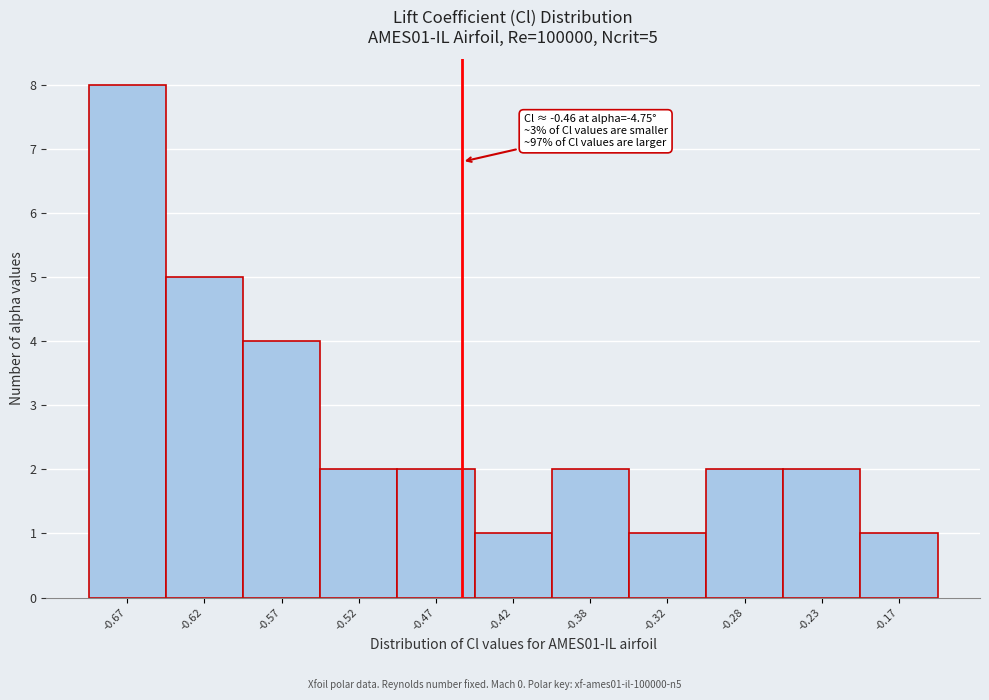

Over which range of the x-axis is the bar tallest?

-0.70 to -0.65